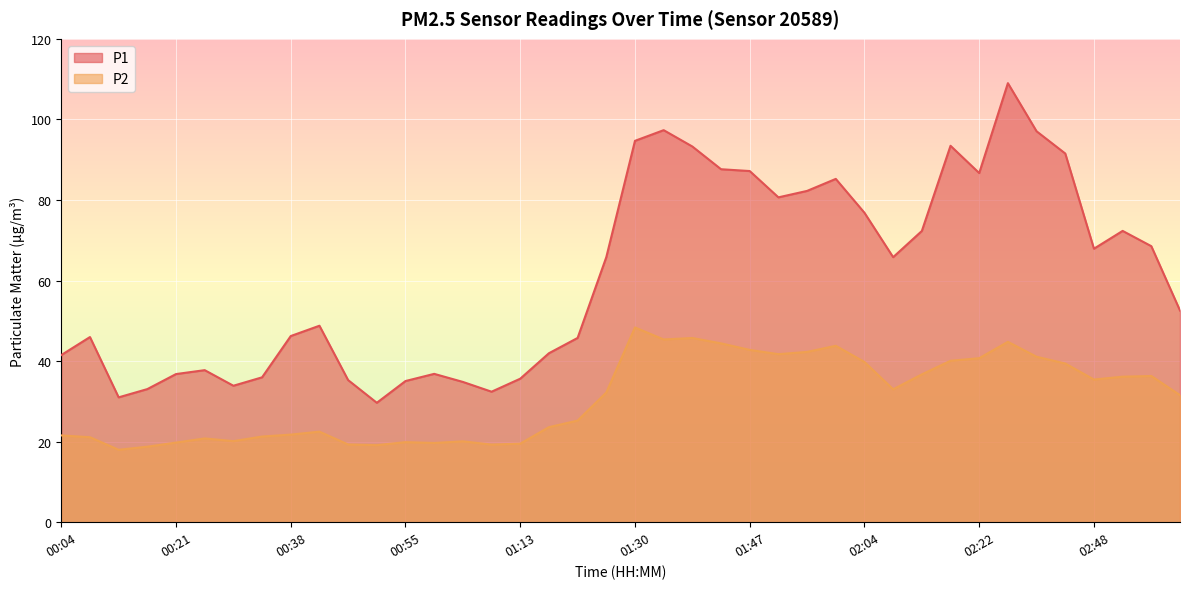

Which series changed the most between 01:38 and 02:09?

P1